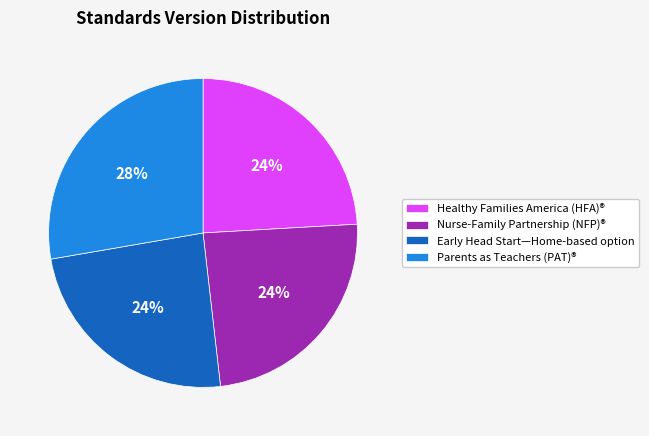

To the nearest percent, what portion does Parents as Teachers (PAT)® represent?

28%